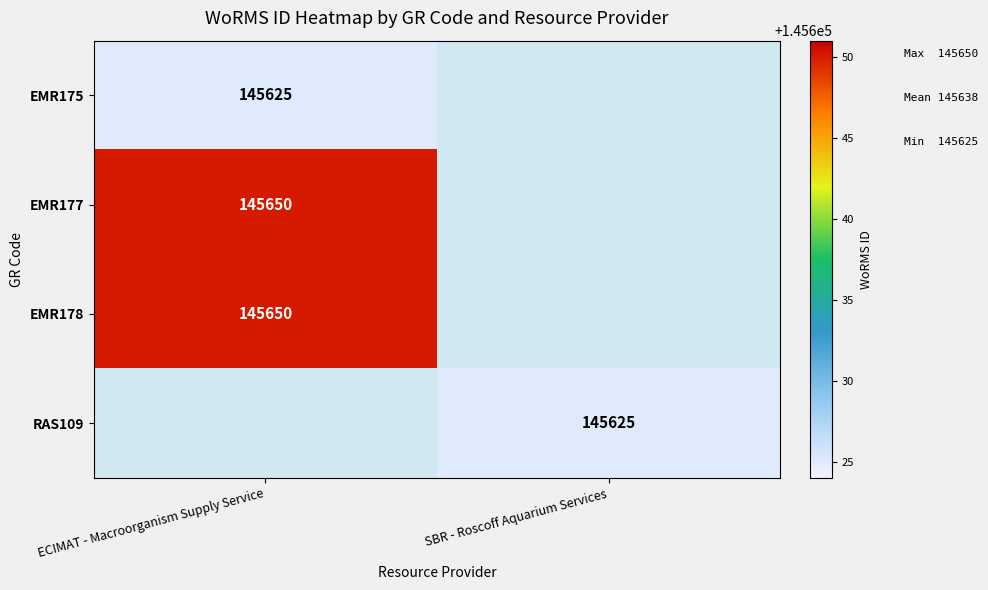

The EMR175 series shows 145625 at ECIMAT - Macroorganism Supply Service. True or false?

True